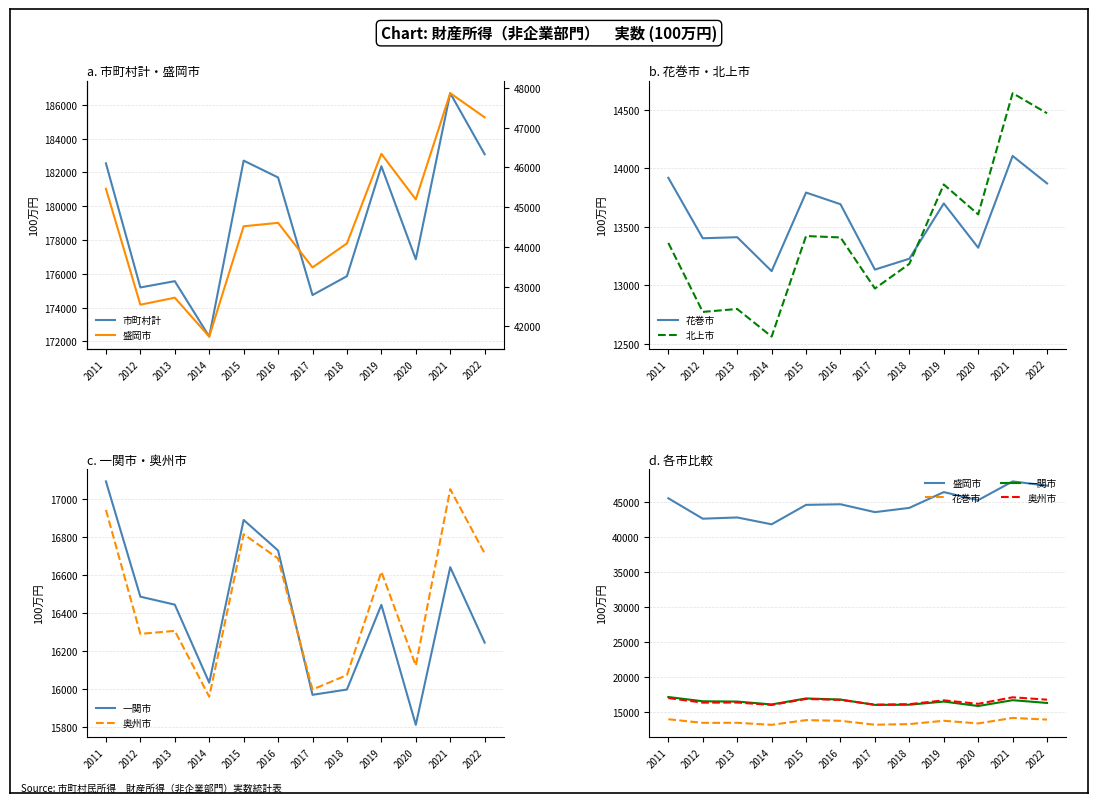

True or false: 奥州市 has more than 2 interior local peaks.

True